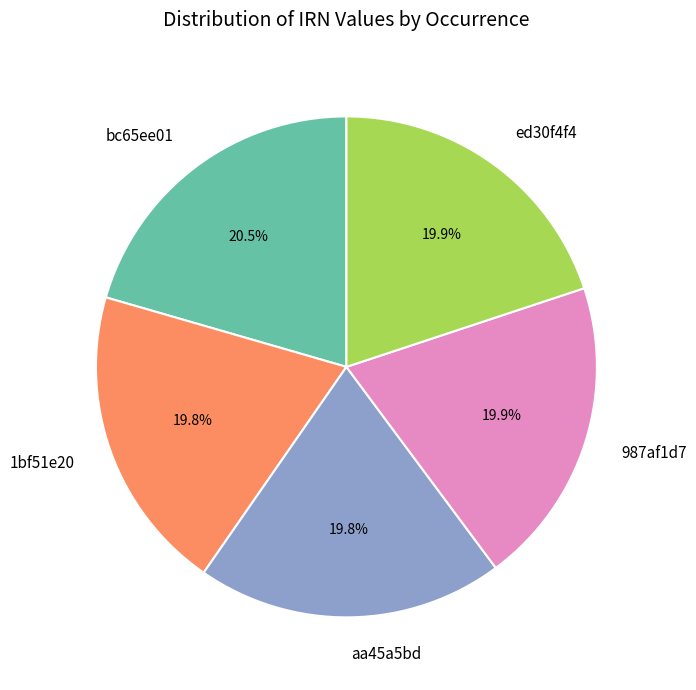

What percentage do 1bf51e20 and aa45a5bd together represent?

39.6%